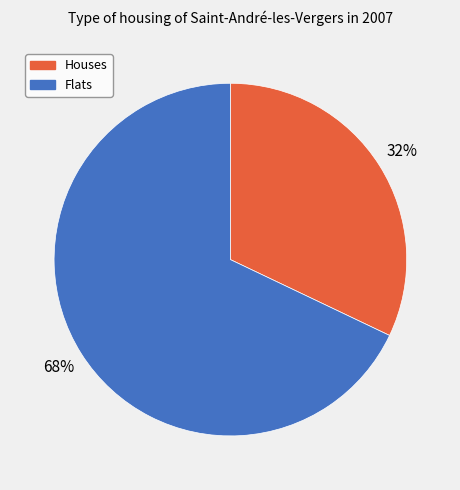

How many slices are in this pie chart?

2